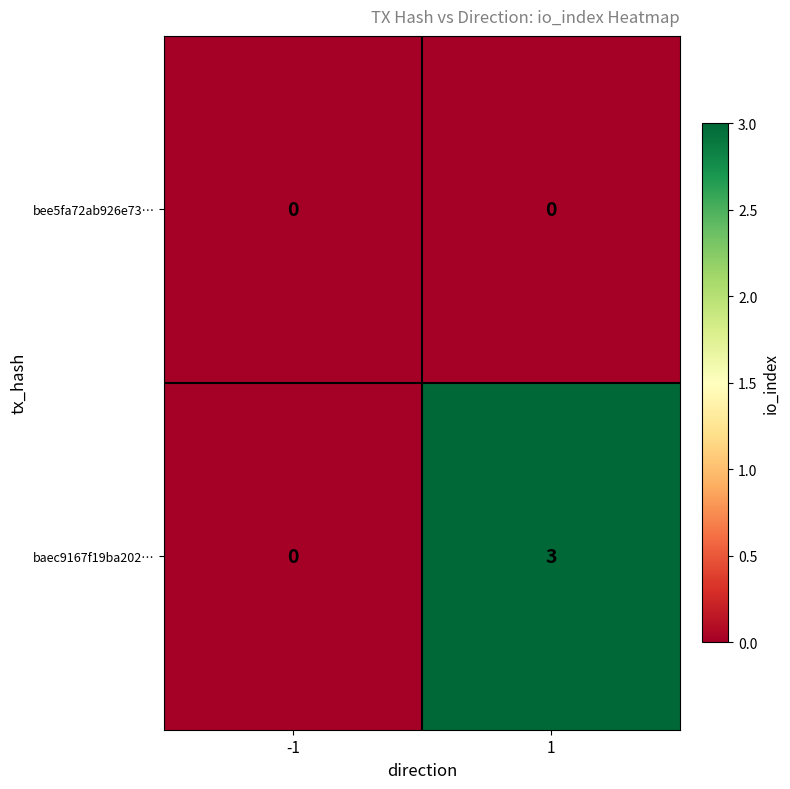

What is the spread (max minus min) of values at 1?

3